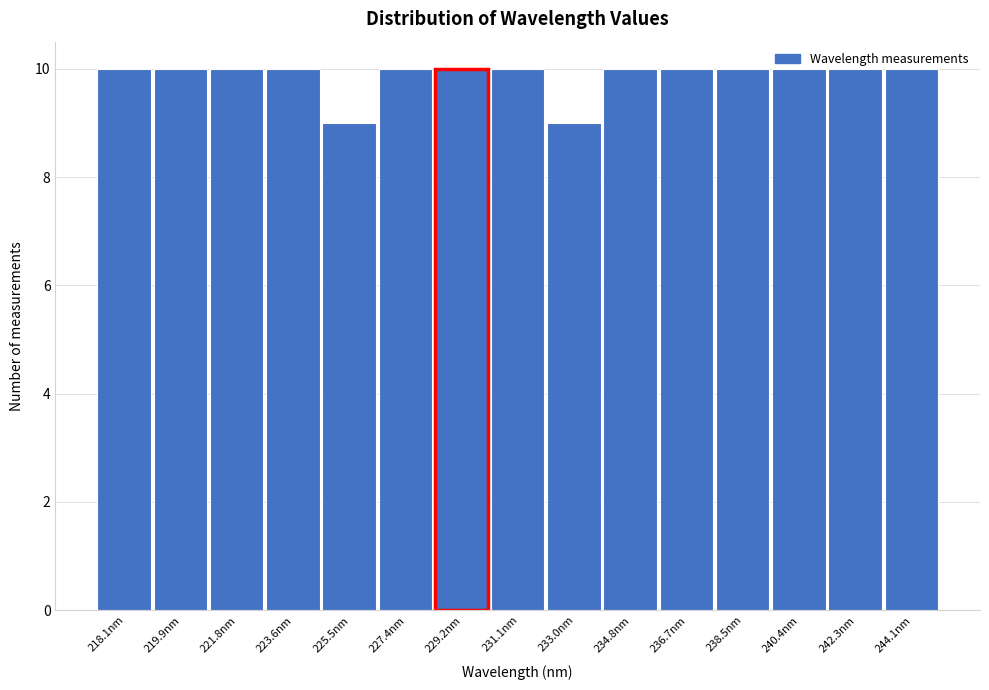

Approximately how many times larger is the value at 218.1nm compared to 244.1nm?

1.0